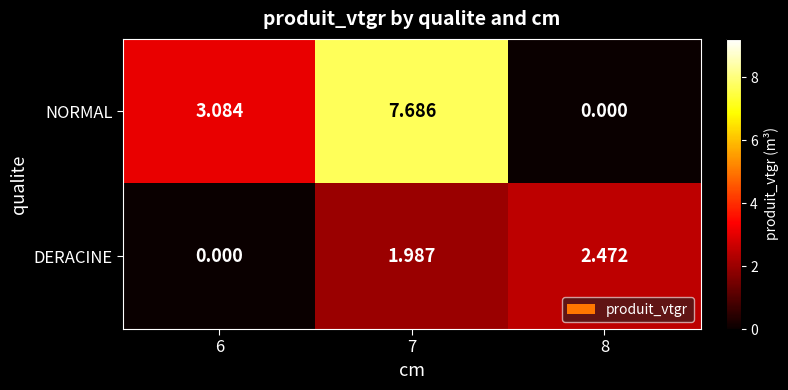

Which series has the widest spread of values?

NORMAL